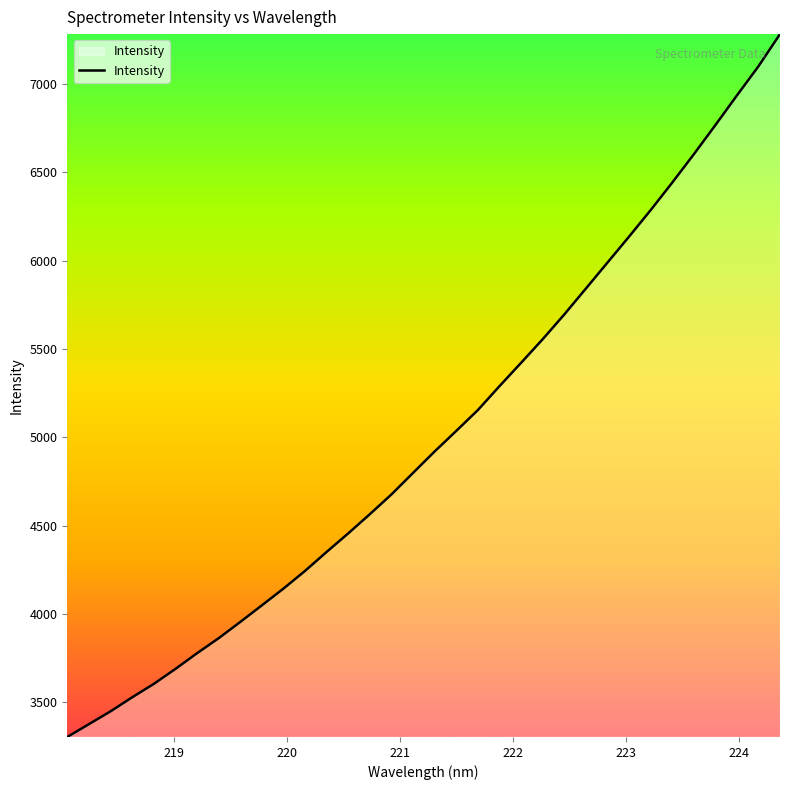

What is the minimum value shown in the chart?

3304.0